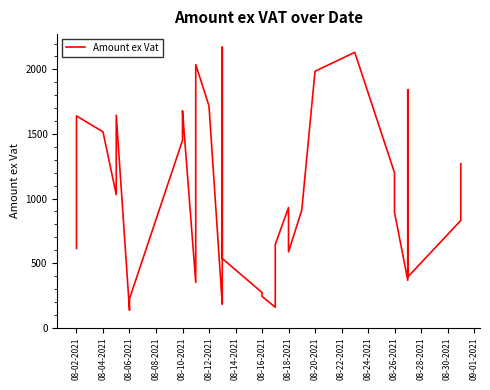

How many data points are less than 912?

18